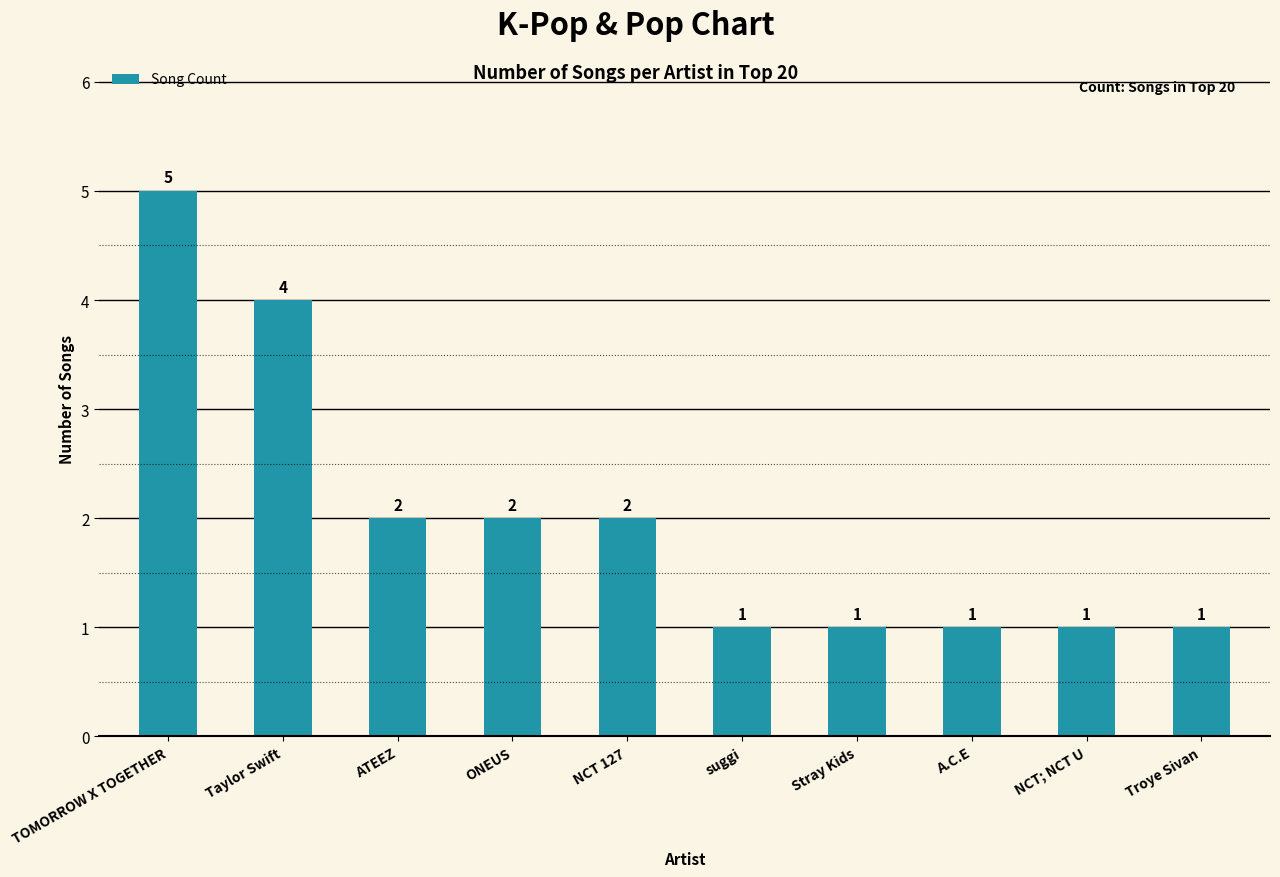

What is the sum of all values?

20